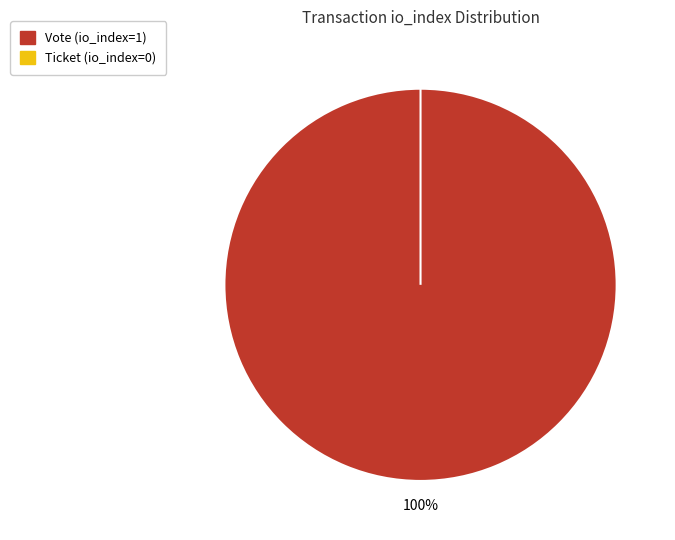

What is the change in value from Vote (io_index=1) to Ticket (io_index=0)?

-1